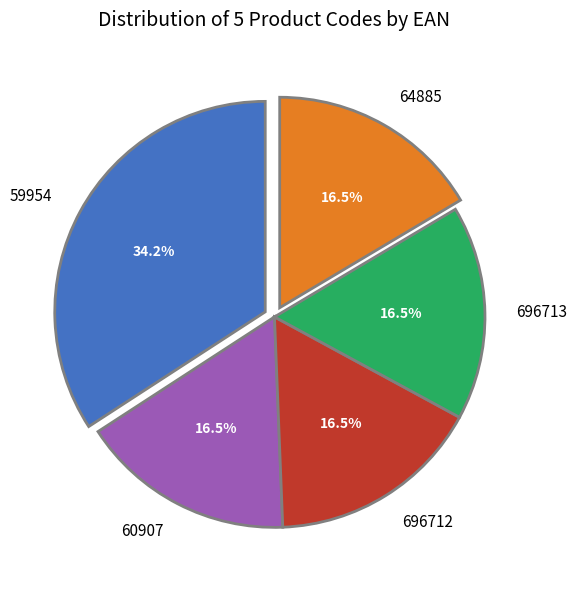

Combined, what portion of the pie is 696712 and 64885?

32.9%